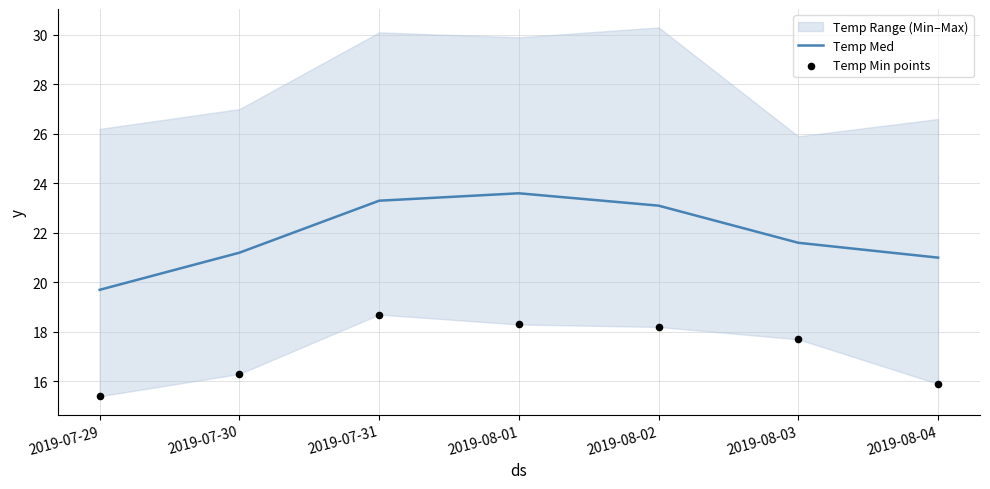

At how many categories does at least one series exceed 21?

5